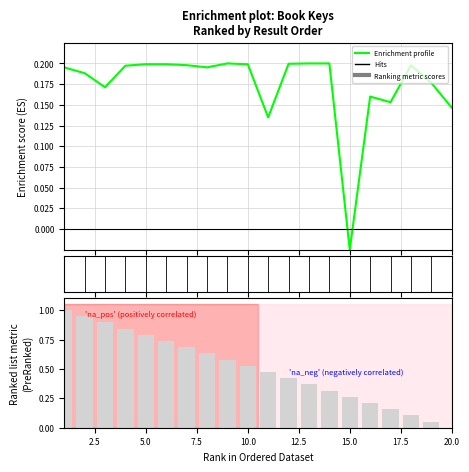

The chart shows a value of 0.1 at 13. True or false?

False